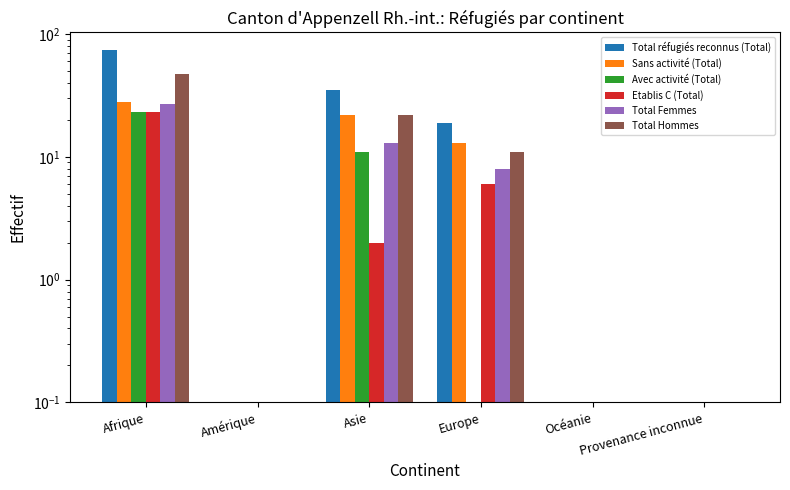

Where does the Etablis C (Total) series first go above 2?

Afrique